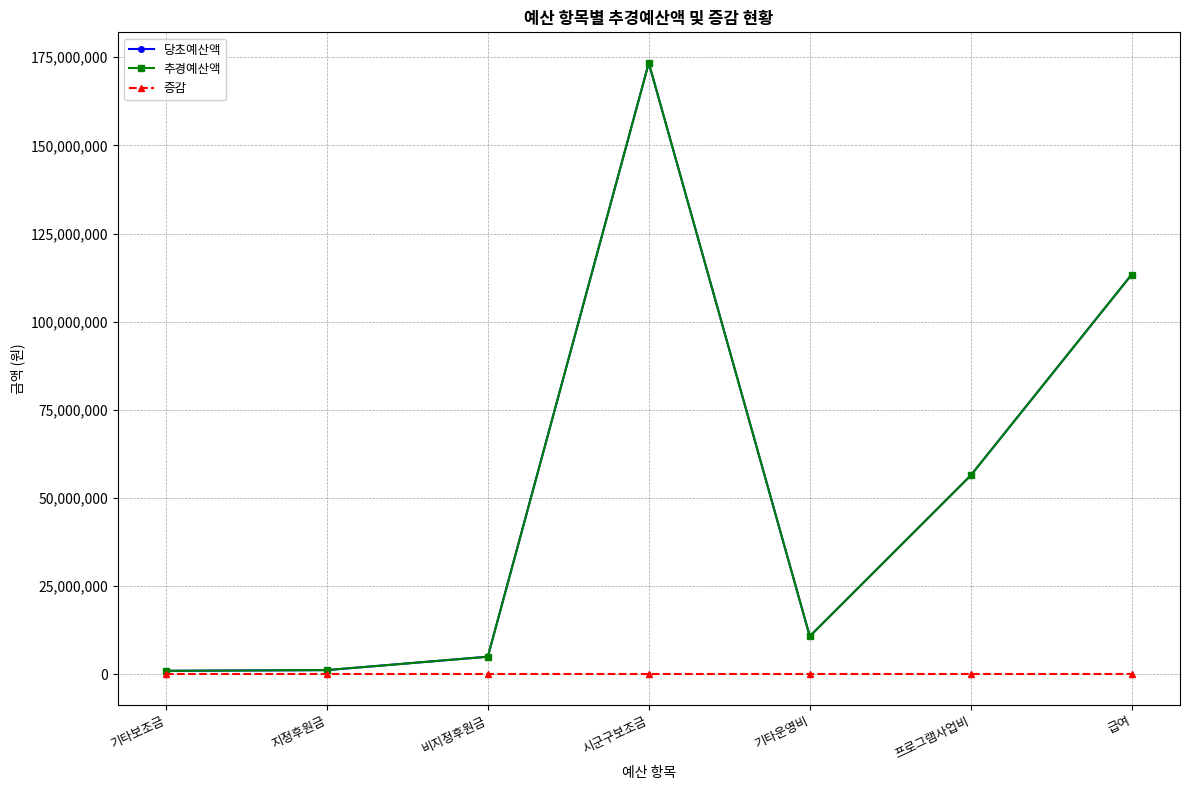

What is the label of the 7th point from the right?

기타보조금